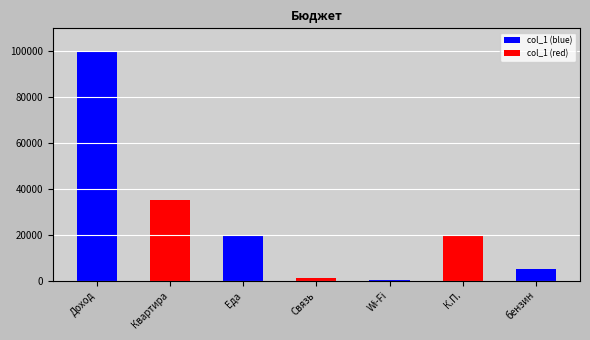

At which label is the value closest to 50250?

Квартира